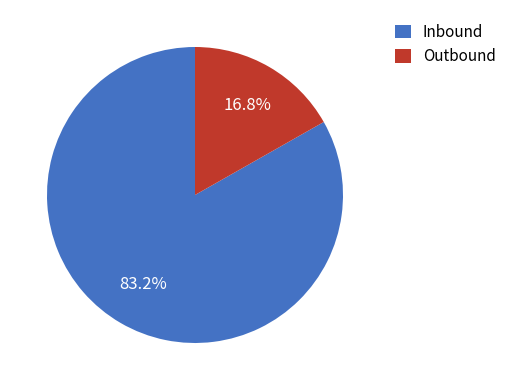

To the nearest percent, what is the difference between the Inbound and Outbound slice percentages?

66%